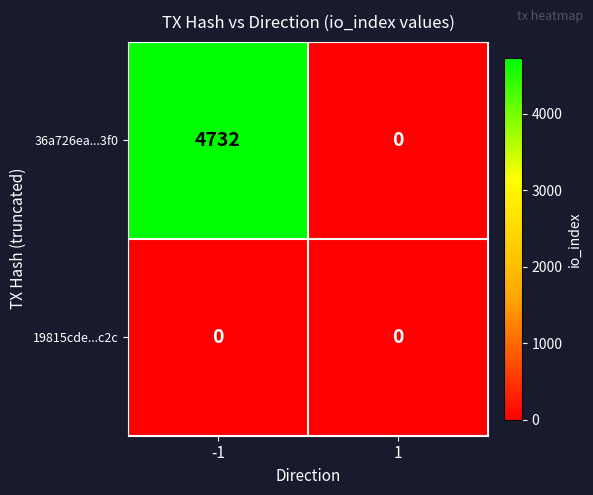

True or false: 19815cde...c2c has a value of 0 at -1.

True